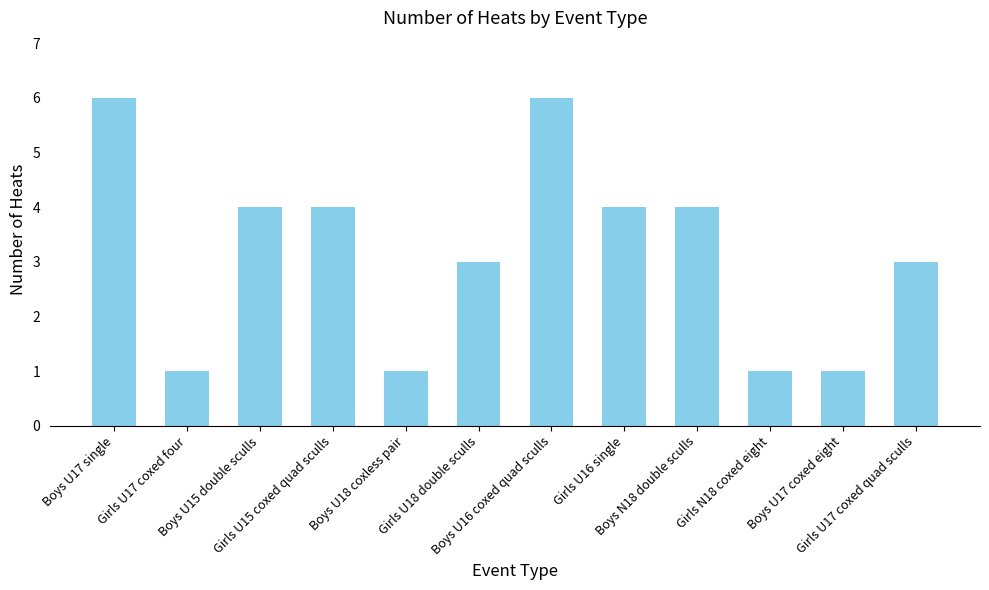

What position from the right is Girls U17 coxed four?

11